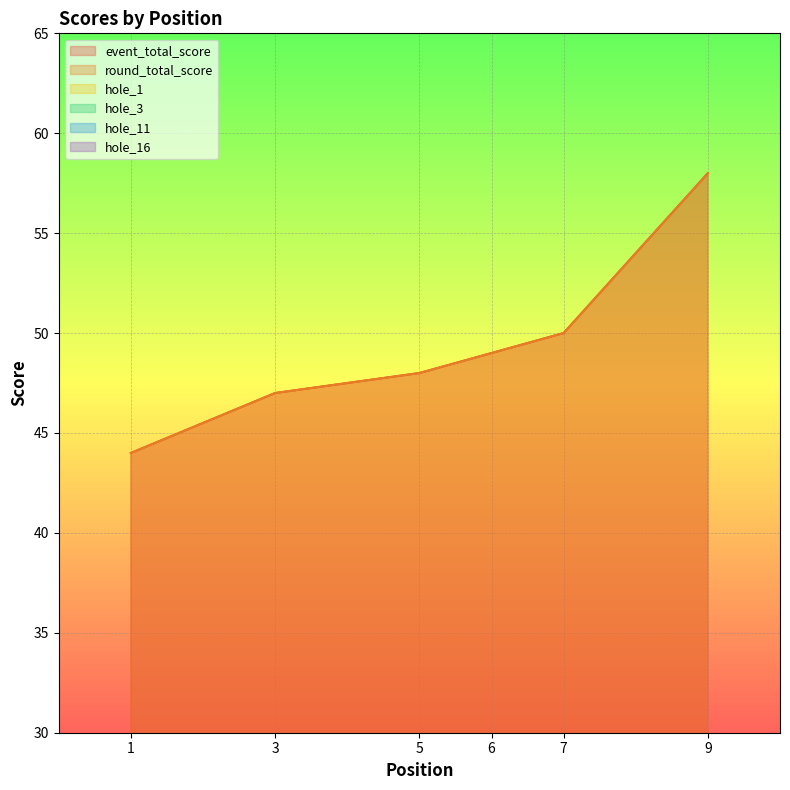

Between 7 and 7, which series saw the biggest shift?

hole_1